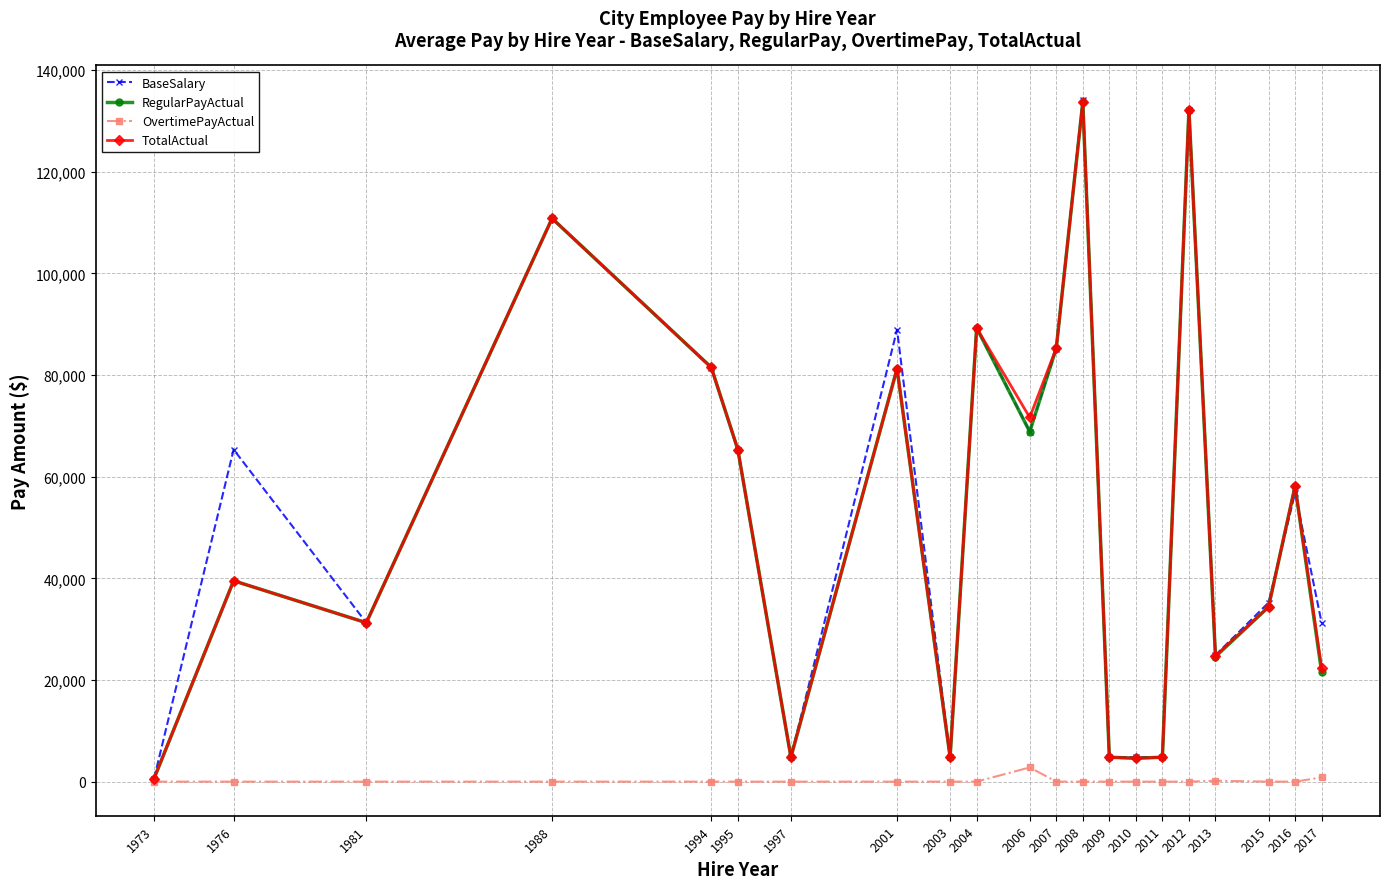

Is it true that TotalActual equals 34948.4 at 2013?

False